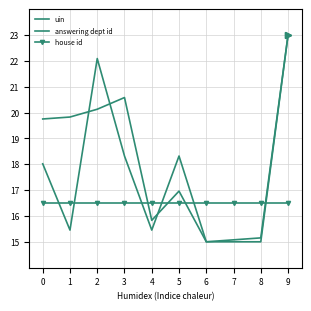

Is it true that answering dept id equals 21.8 at 7?

False